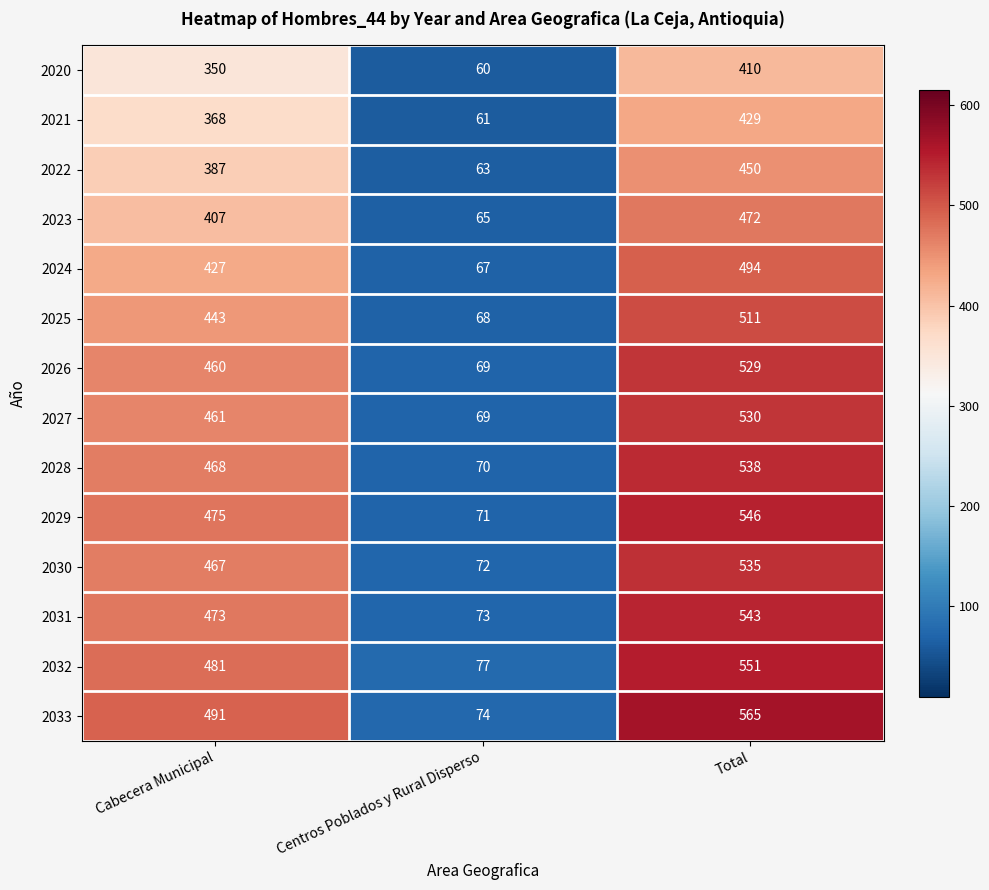

Which series has the largest total across all categories?

2033